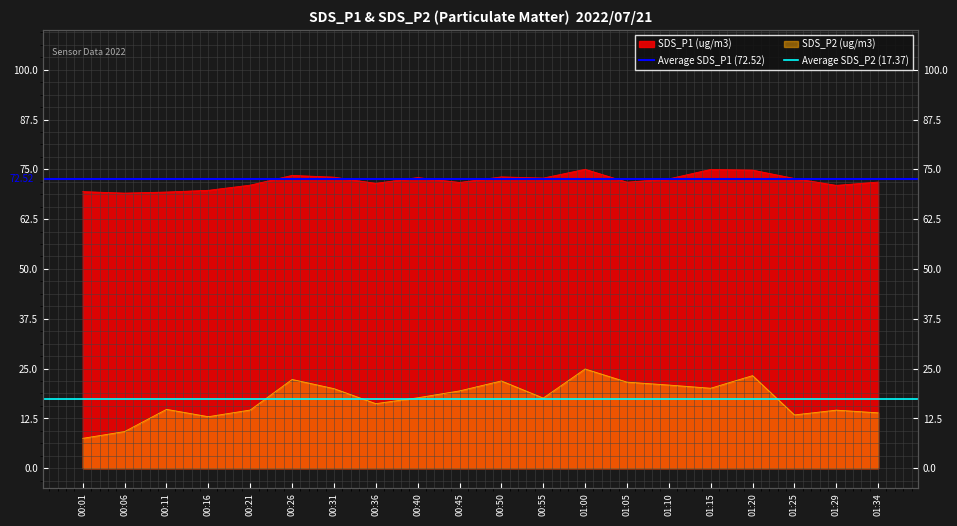

Between 00:01 and 00:06, which is larger?

00:01